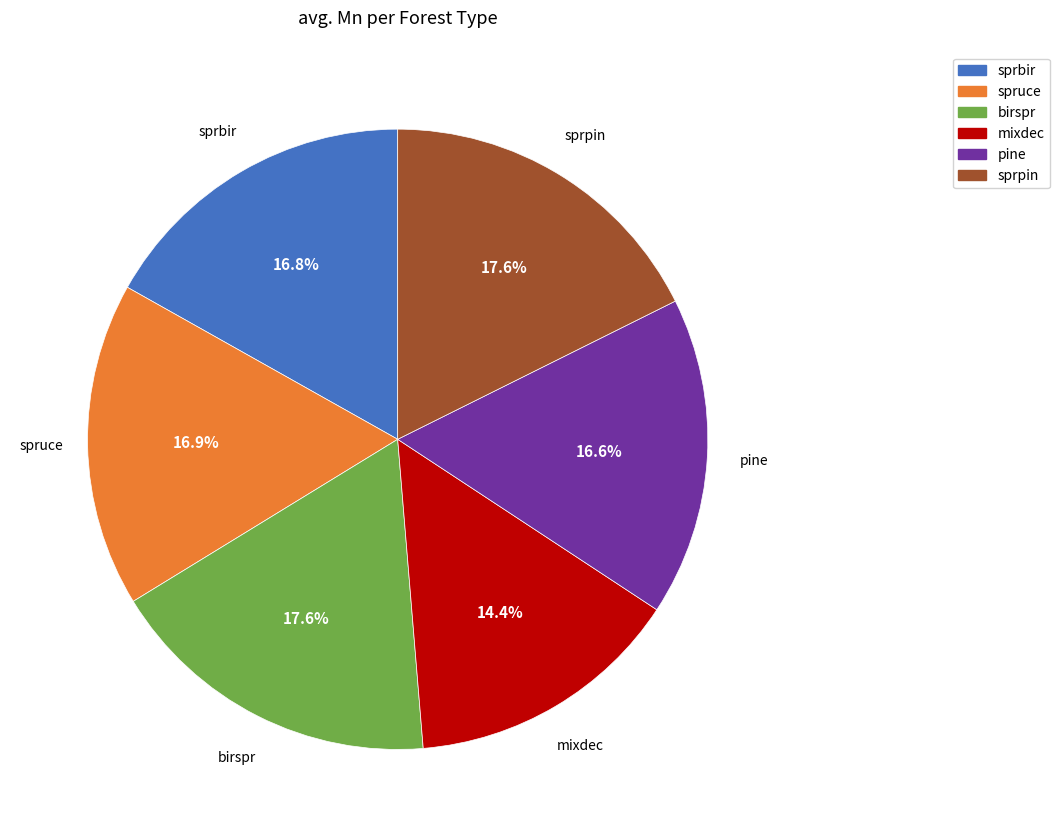

How many slices are in this pie chart?

6